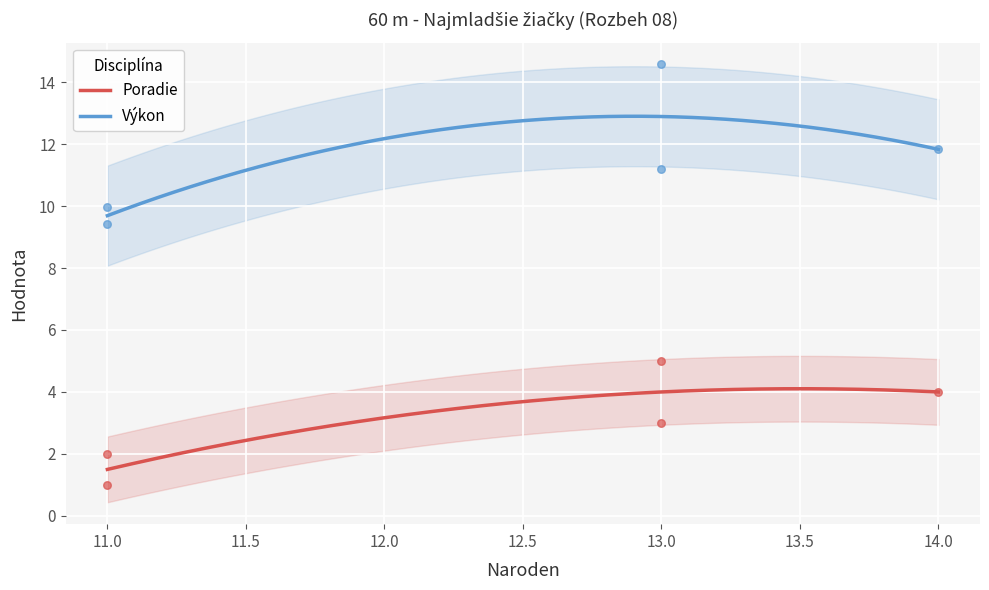

Which series reaches the minimum Y coordinate?

Poradie